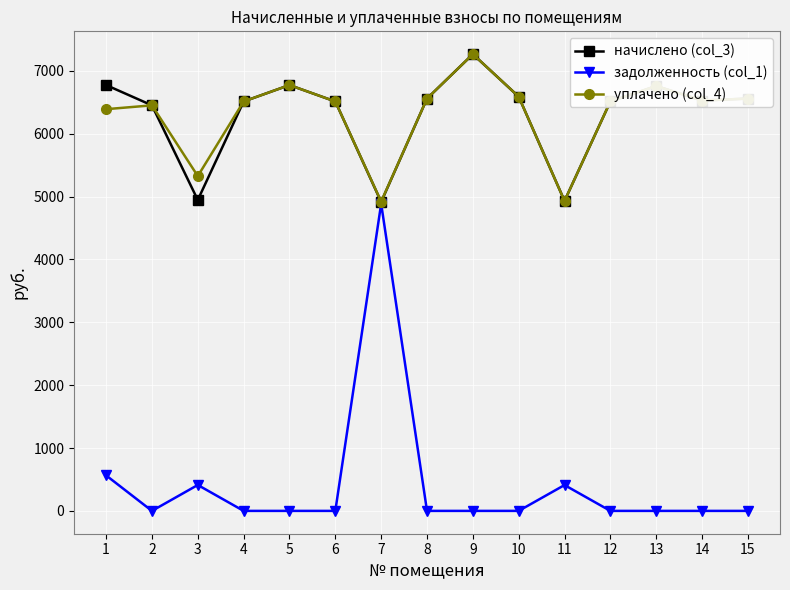

What is the spread (max minus min) of values at 4?

6512.6